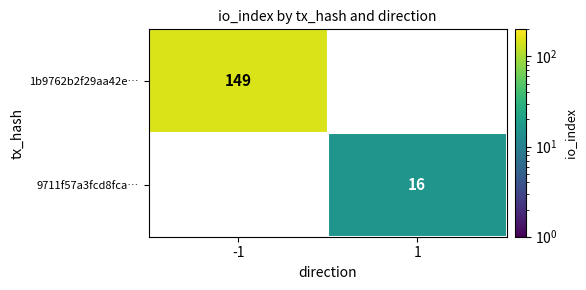

Is it true that 9711f57a3fcd8fca… equals 26 at 1?

False